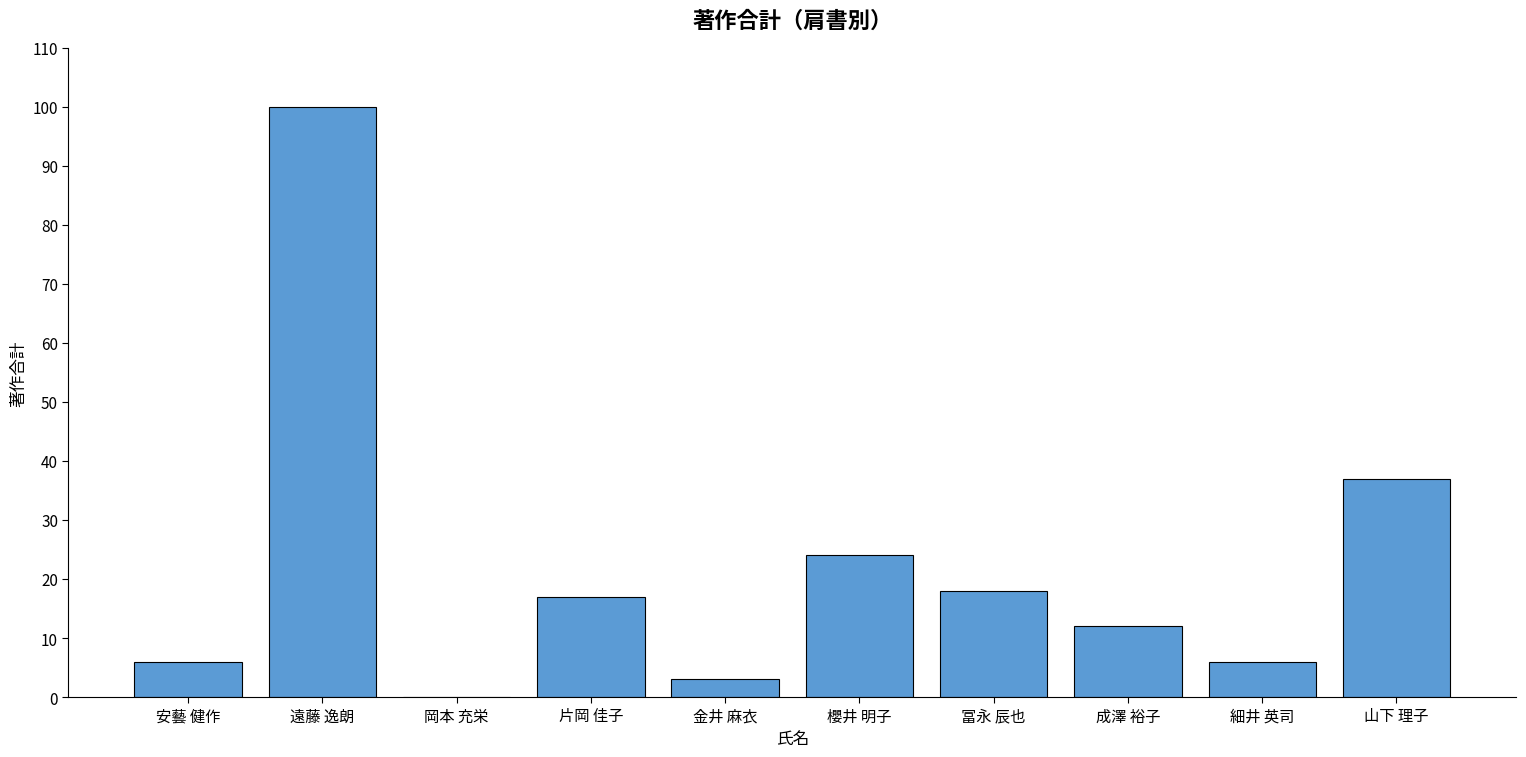

How many positive values are there?

9